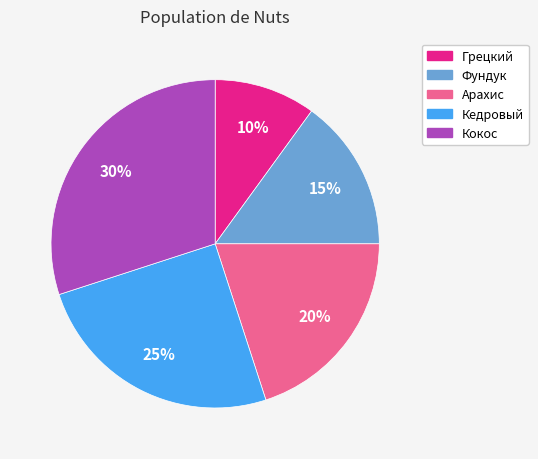

Does Грецкий account for over 50% of the chart?

No